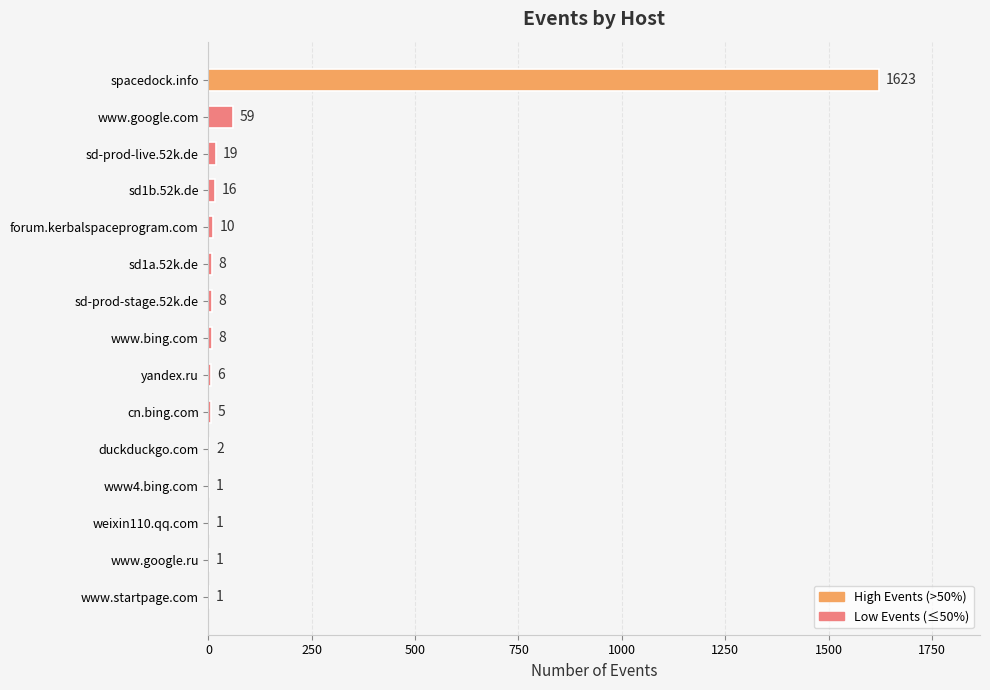

At which label is the value closest to 812?

www.google.com